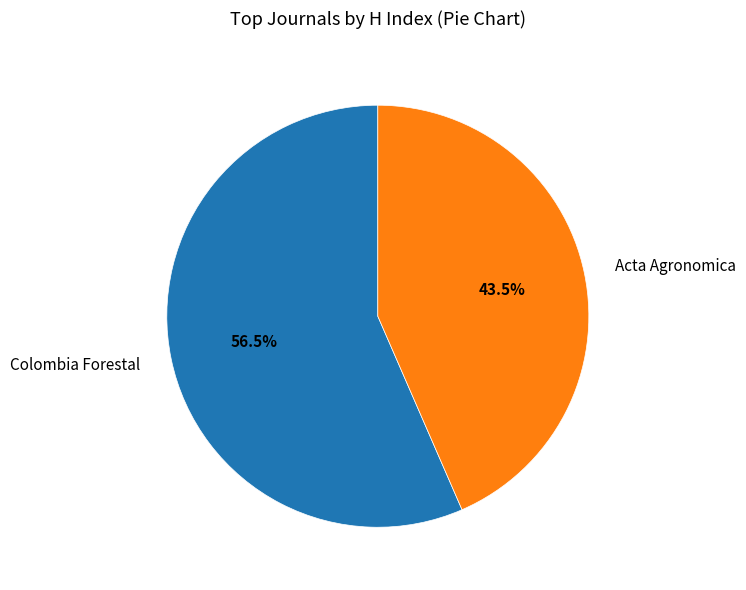

Combined, what portion of the pie is Colombia Forestal and Acta Agronomica?

100.0%